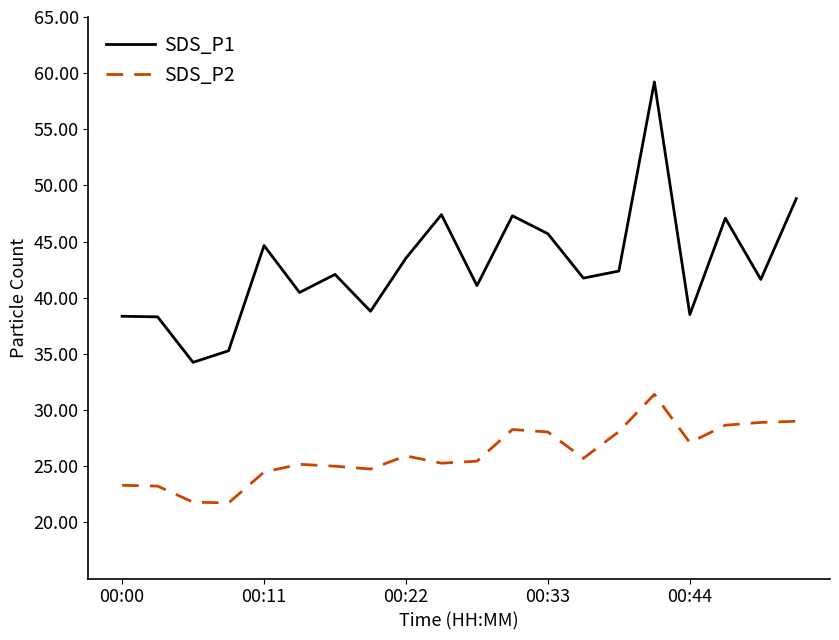

True or false: SDS_P2 and SDS_P1 cross at least once.

False